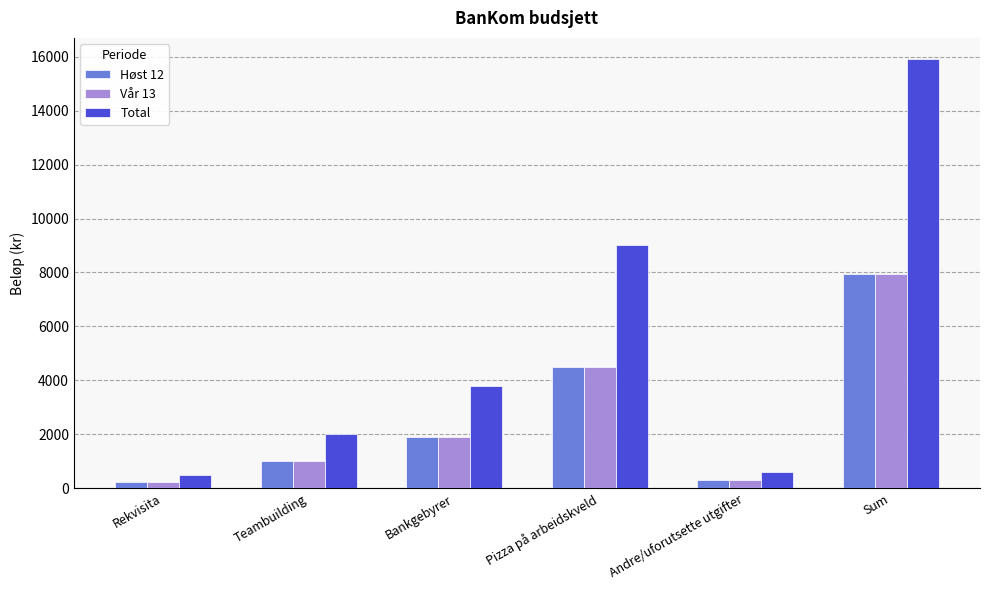

Which category has the highest value in the Høst 12 series?

Sum